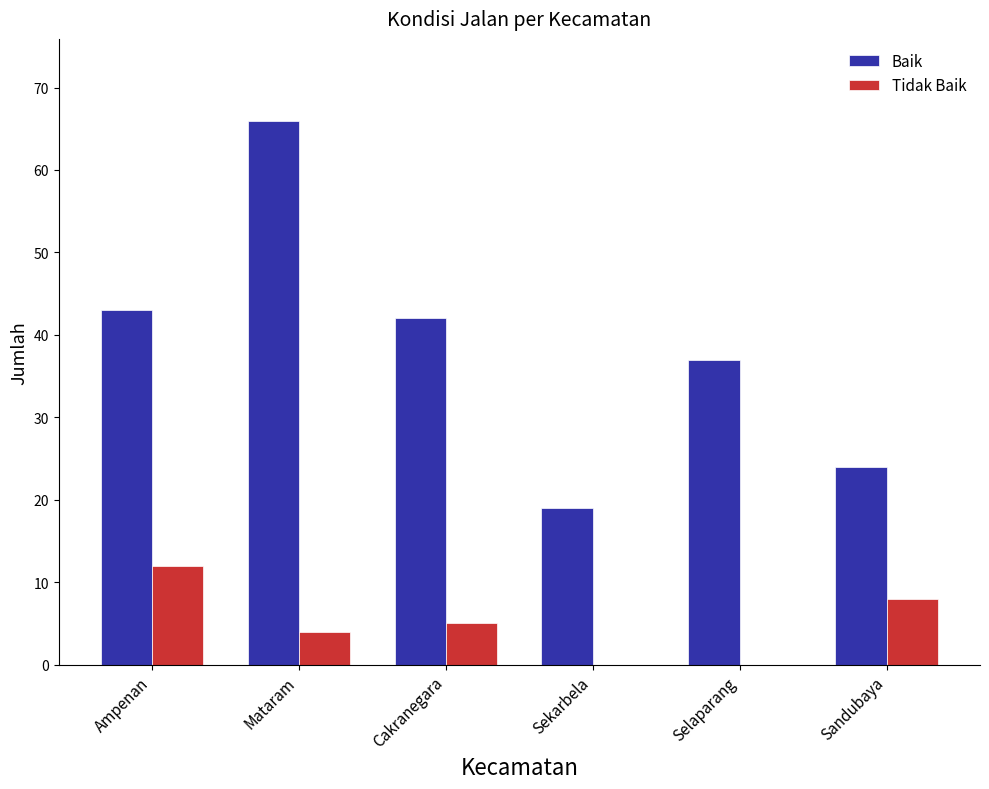

The value of Baik at Sandubaya is 35. True or false?

False